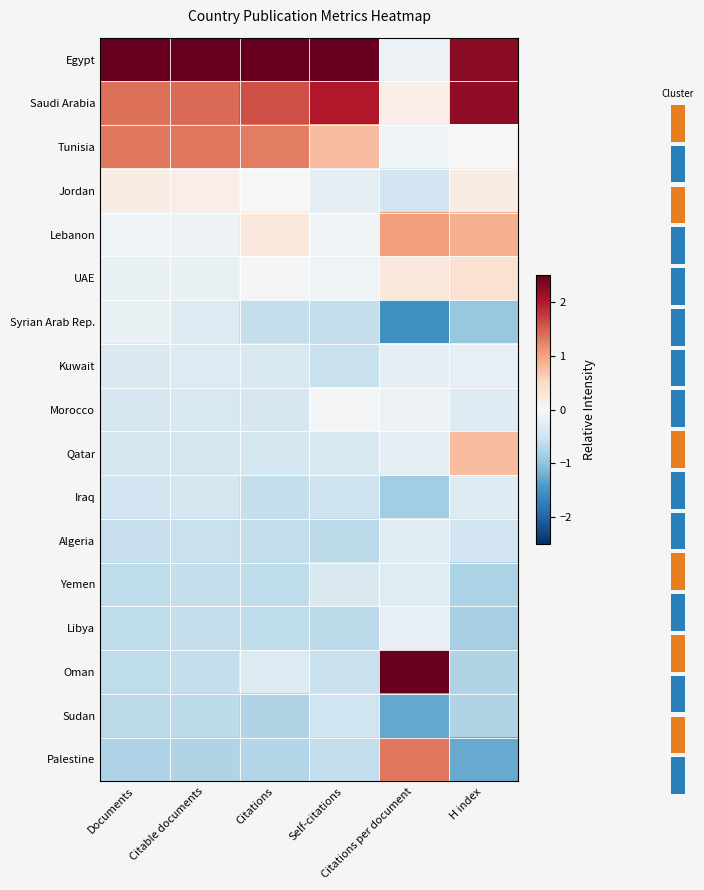

At which label is Egypt closest to 1?

Citations per document